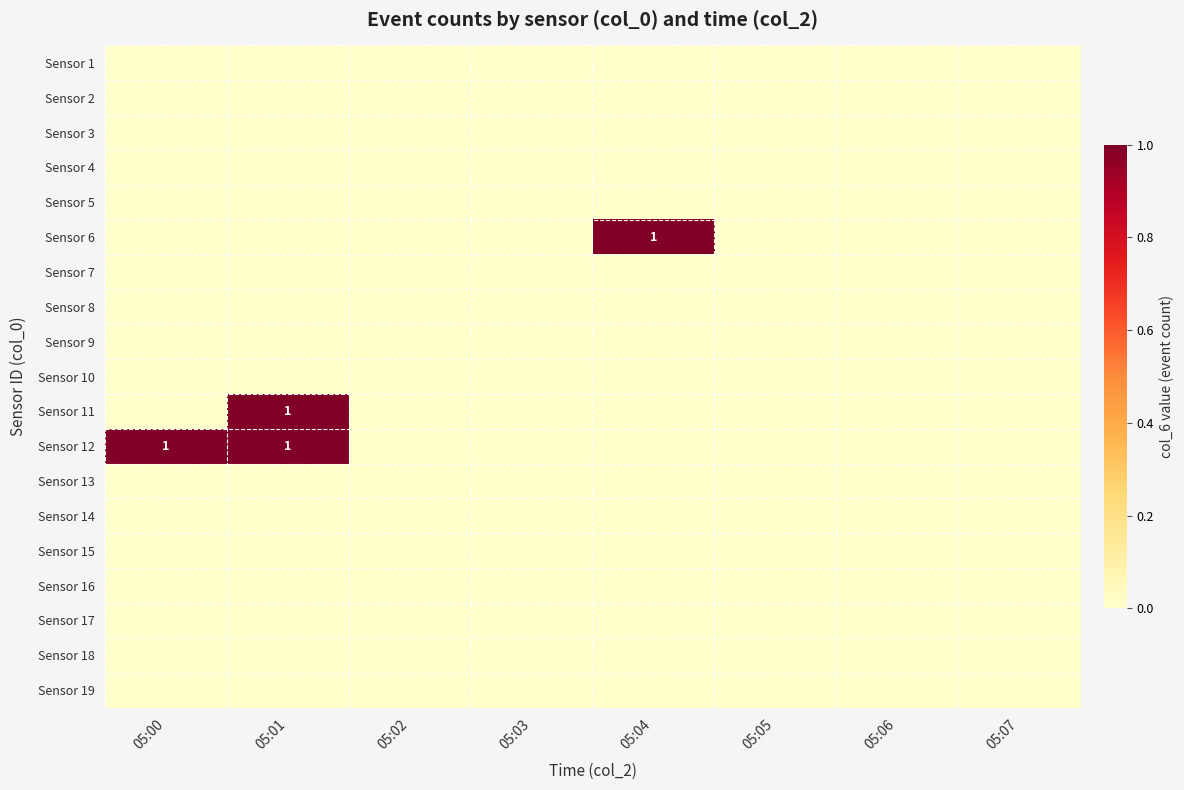

Is it true that Sensor 18 equals 0 at 05:06?

True